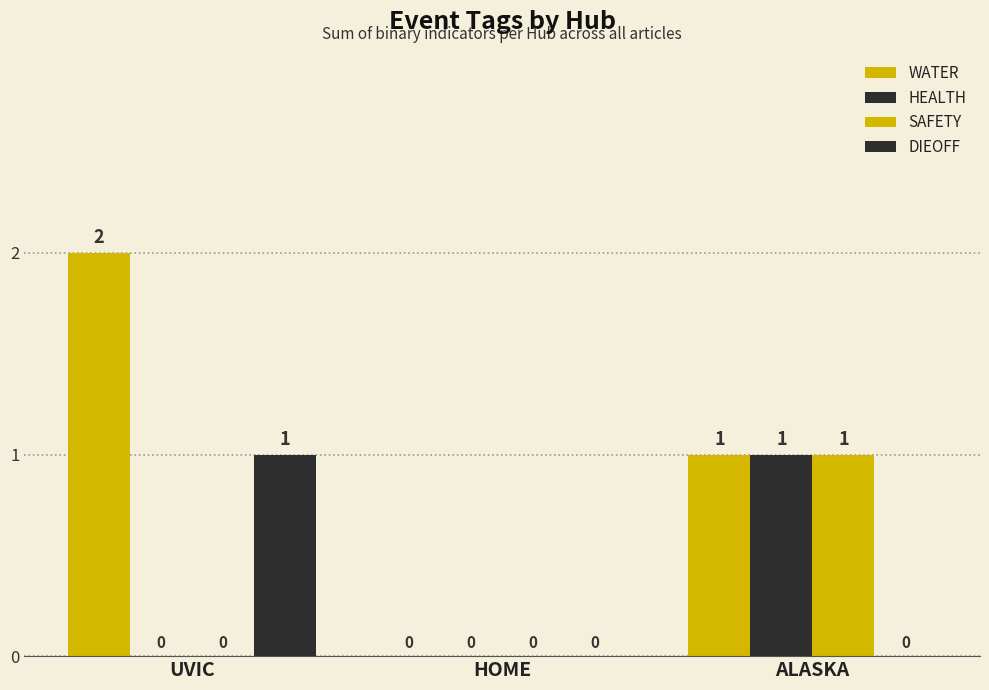

The value of HEALTH at HOME is 0. True or false?

False